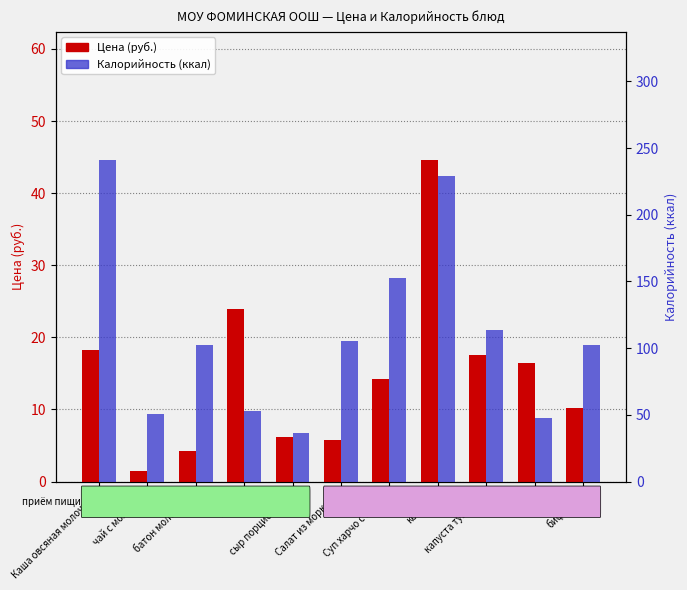

Reading right to left, what are all the values shown in this chart?

Цена (руб.): бифидок=10.2	сок=16.5	капуста тушеная=17.5	котлета=44.6	Суп харчо с курой=14.2	Салат из моркови=5.7	сыр порционный=6.2	груша=24.0	батон молочный=4.3	чай с молоком=1.5	Каша овсяная молочная=18.3
Калорийность (ккал): бифидок=102.0	сок=48.0	капуста тушеная=113.5	котлета=228.8	Суп харчо с курой=152.8	Салат из моркови=105.6	сыр порционный=36.4	груша=53.0	батон молочный=102.0	чай с молоком=50.9	Каша овсяная молочная=240.8